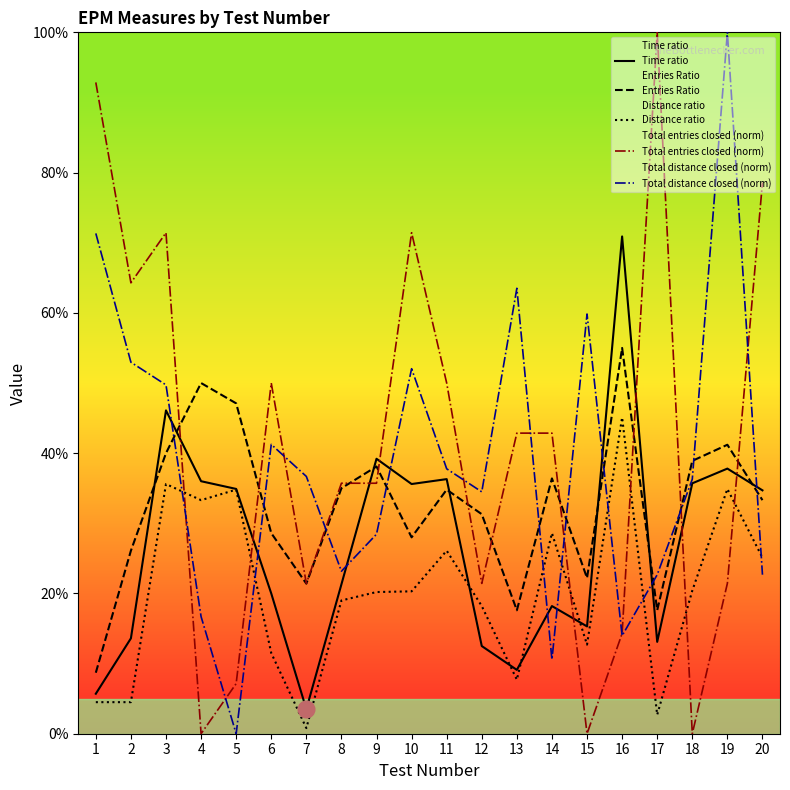

Is it true that Time ratio equals 0.1 at 1?

True